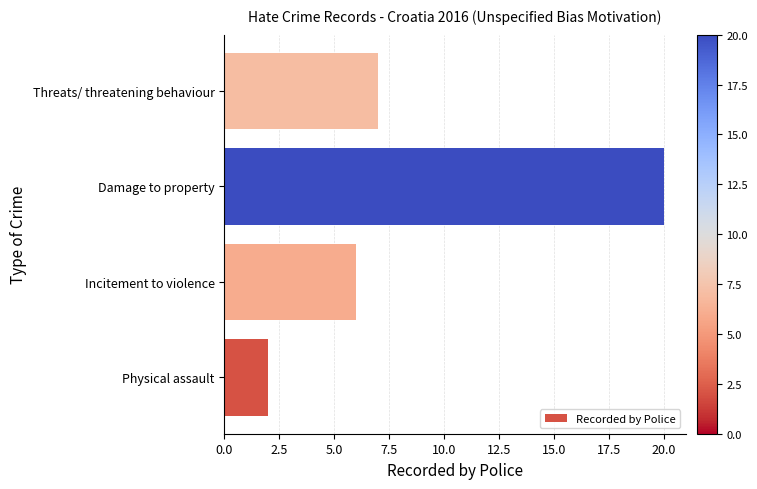

Is it true that the value at Damage to property is 31?

False